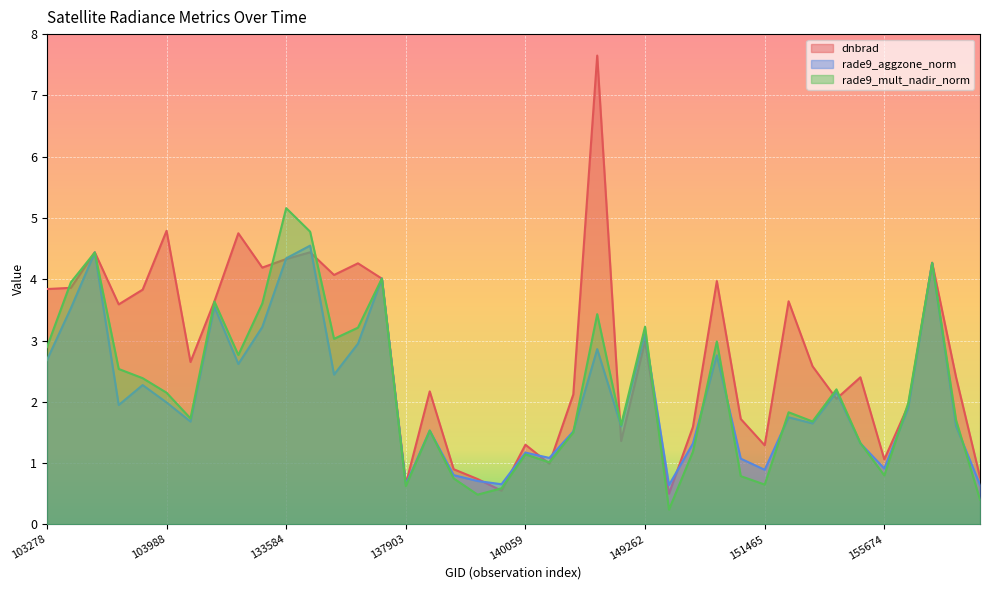

How many lines are shown in the chart?

3